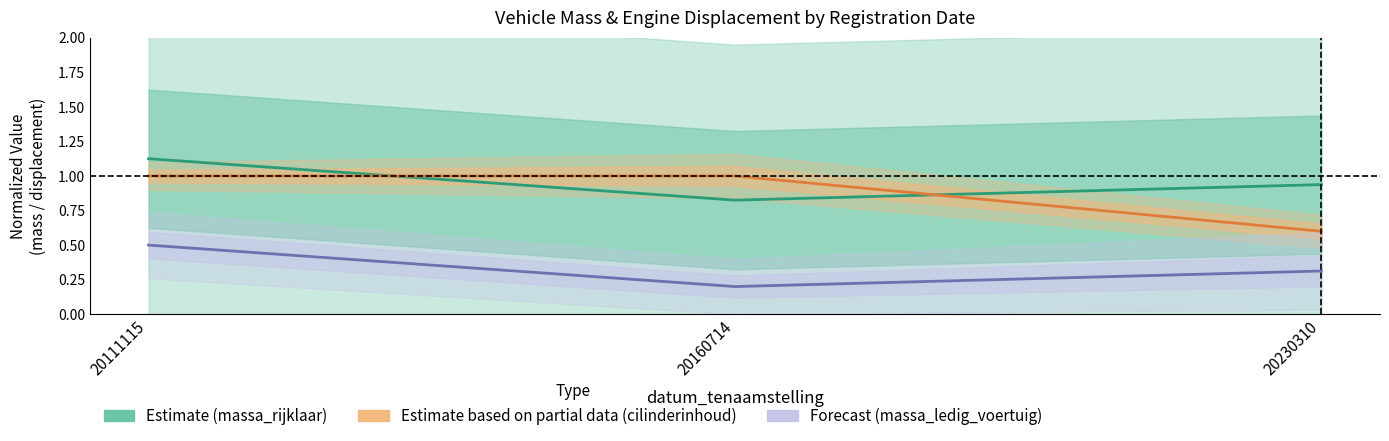

Rank the series by their maximum value, from lowest to highest.

Forecast (massa_ledig_voertuig), Estimate based on partial data (cilinderinhoud), Estimate (massa_rijklaar)